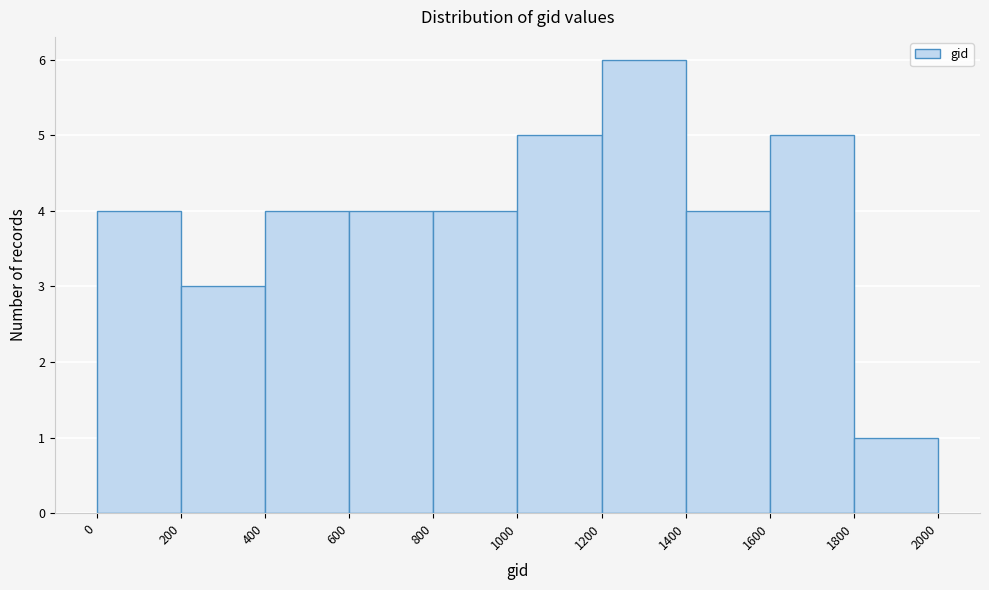

Reading left to right, transcribe this chart: for each bar, give the range it covers on the x-axis and its height. The values are not printed on the chart, so give them approximately, as read against the axis.

0 to 200: 4
200 to 400: 3
400 to 600: 4
600 to 800: 4
800 to 1000: 4
1000 to 1200: 5
1200 to 1400: 6
1400 to 1600: 4
1600 to 1800: 5
1800 to 2000: 1